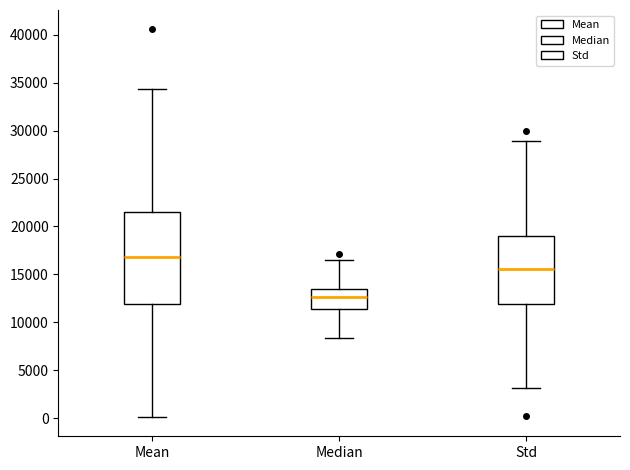

Which box's median line is the highest?

Mean